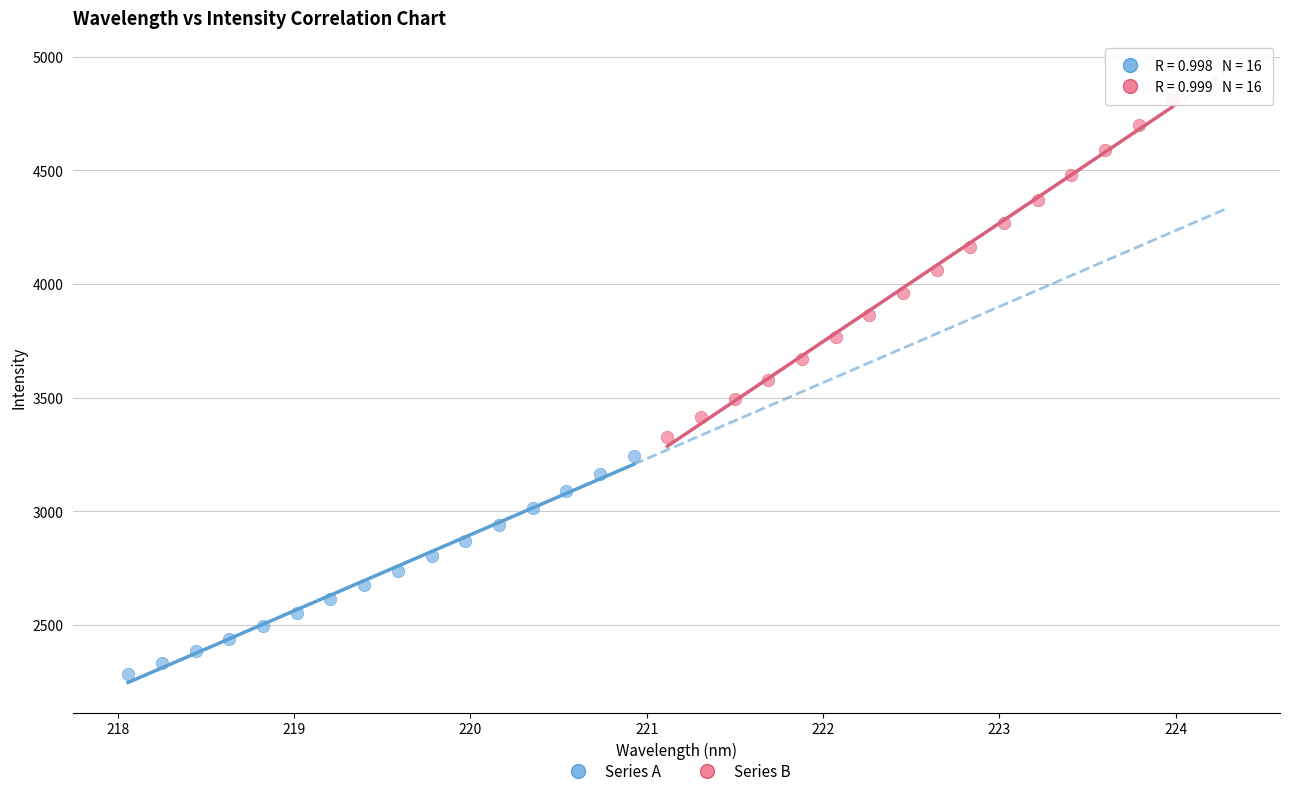

Which series reaches the maximum Y coordinate?

Series B